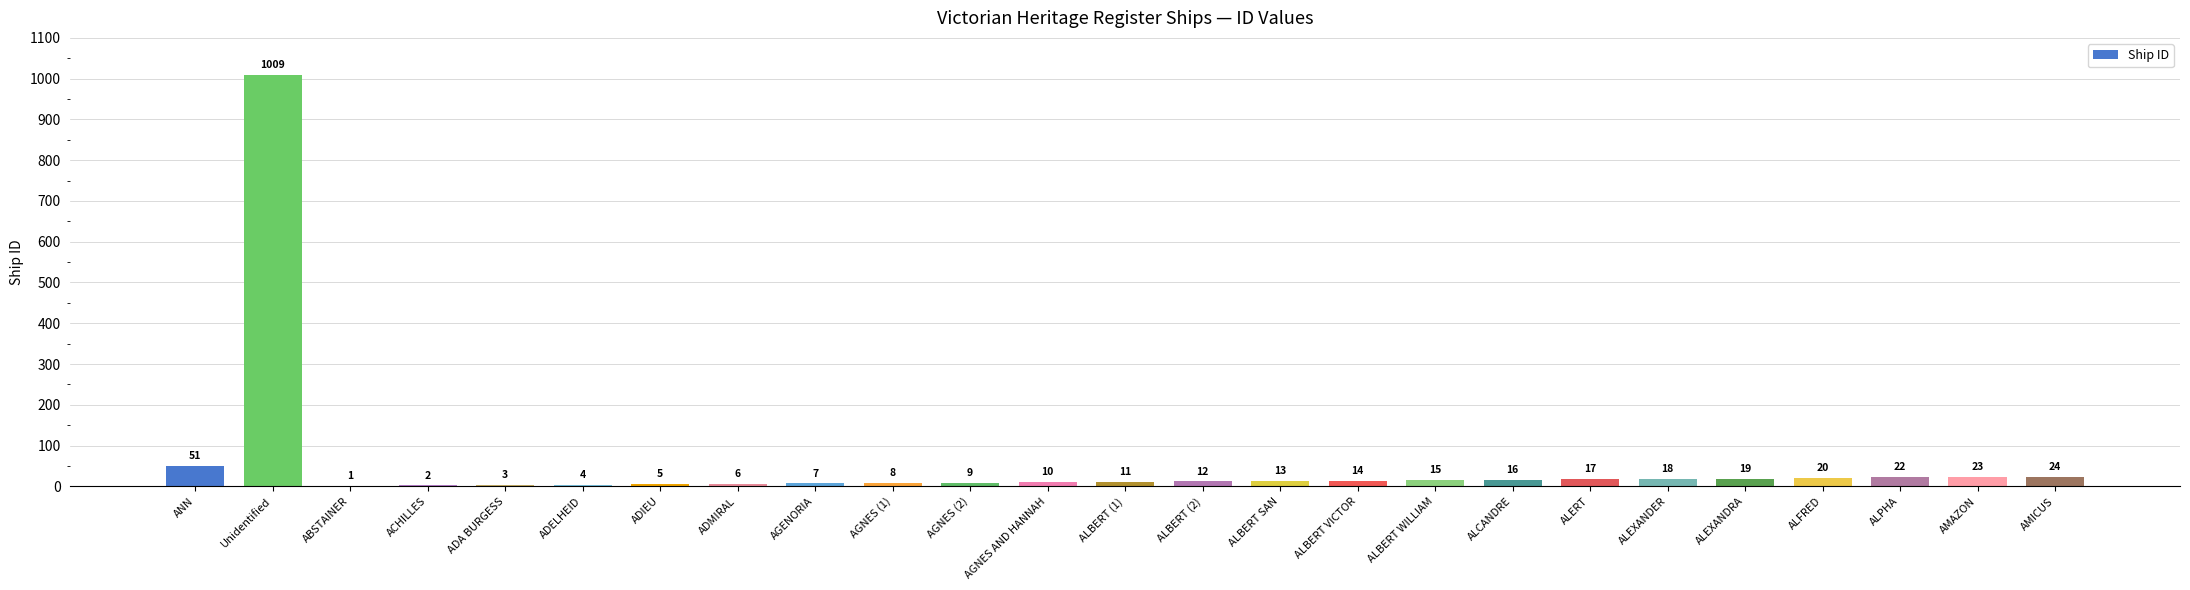

Reading left to right, what are all the values shown in this chart?

ANN=51	Unidentified=1009	ABSTAINER=1	ACHILLES=2	ADA BURGESS=3	ADELHEID=4	ADIEU=5	ADMIRAL=6	AGENORIA=7	AGNES (1)=8	AGNES (2)=9	AGNES AND HANNAH=10	ALBERT (1)=11	ALBERT (2)=12	ALBERT SAN=13	ALBERT VICTOR=14	ALBERT WILLIAM=15	ALCANDRE=16	ALERT=17	ALEXANDER=18	ALEXANDRA=19	ALFRED=20	ALPHA=22	AMAZON=23	AMICUS=24